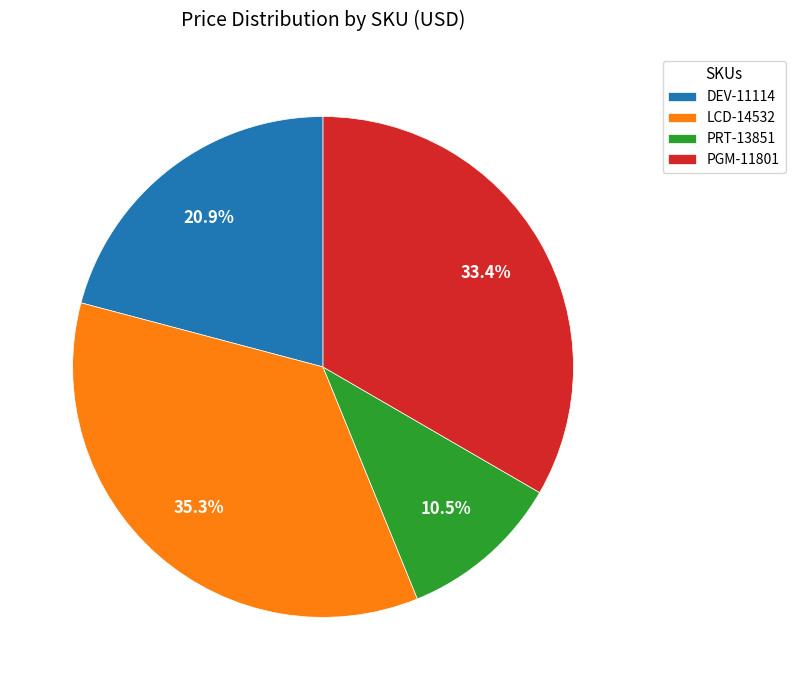

How many slices are in this pie chart?

4